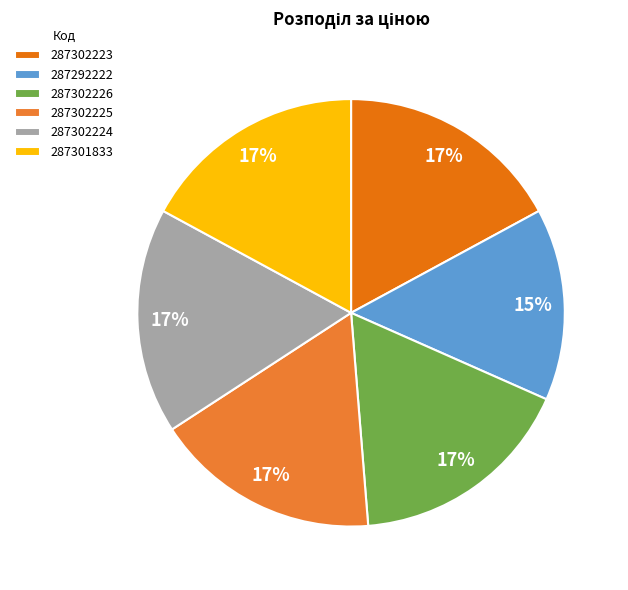

What percentage is the 287301833 slice, to the nearest percent?

17%